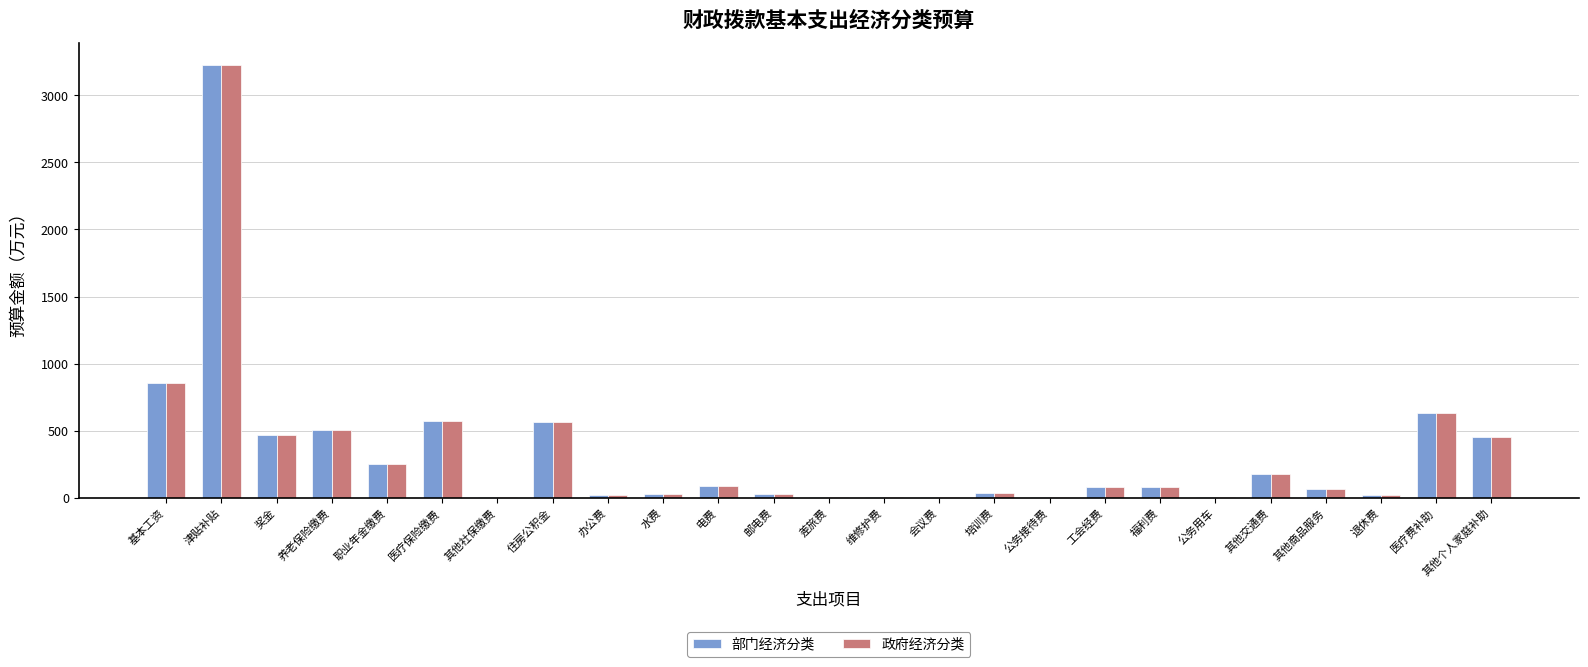

Which category has the highest value in the 政府经济分类 series?

津贴补贴